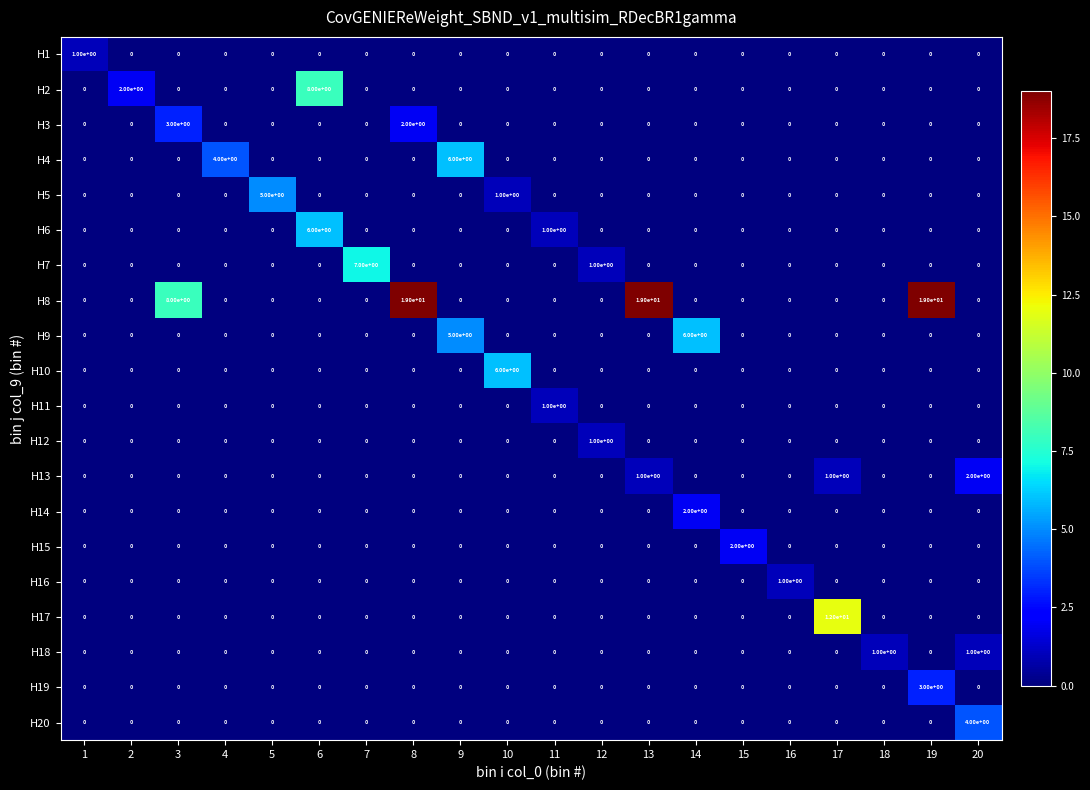

At which label does H16 reach its peak?

16